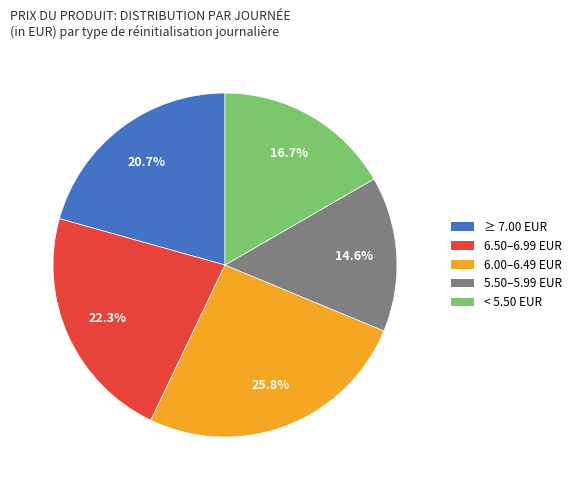

Count the number of slices in the pie.

5